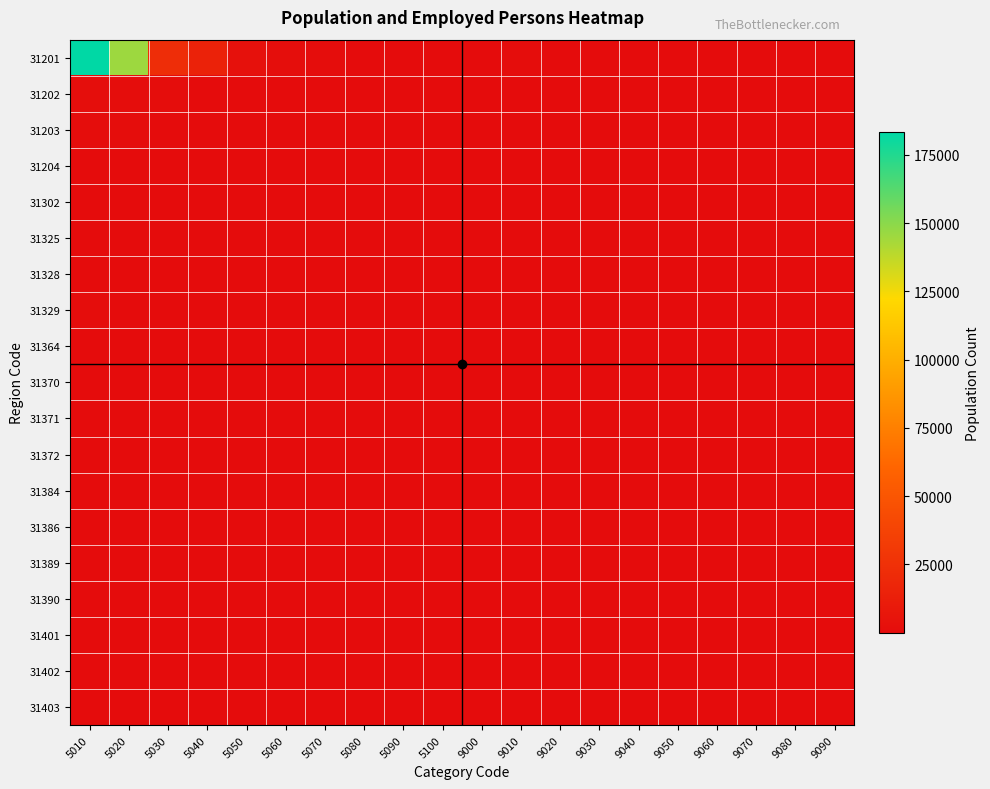

Which series has the widest spread of values?

31201